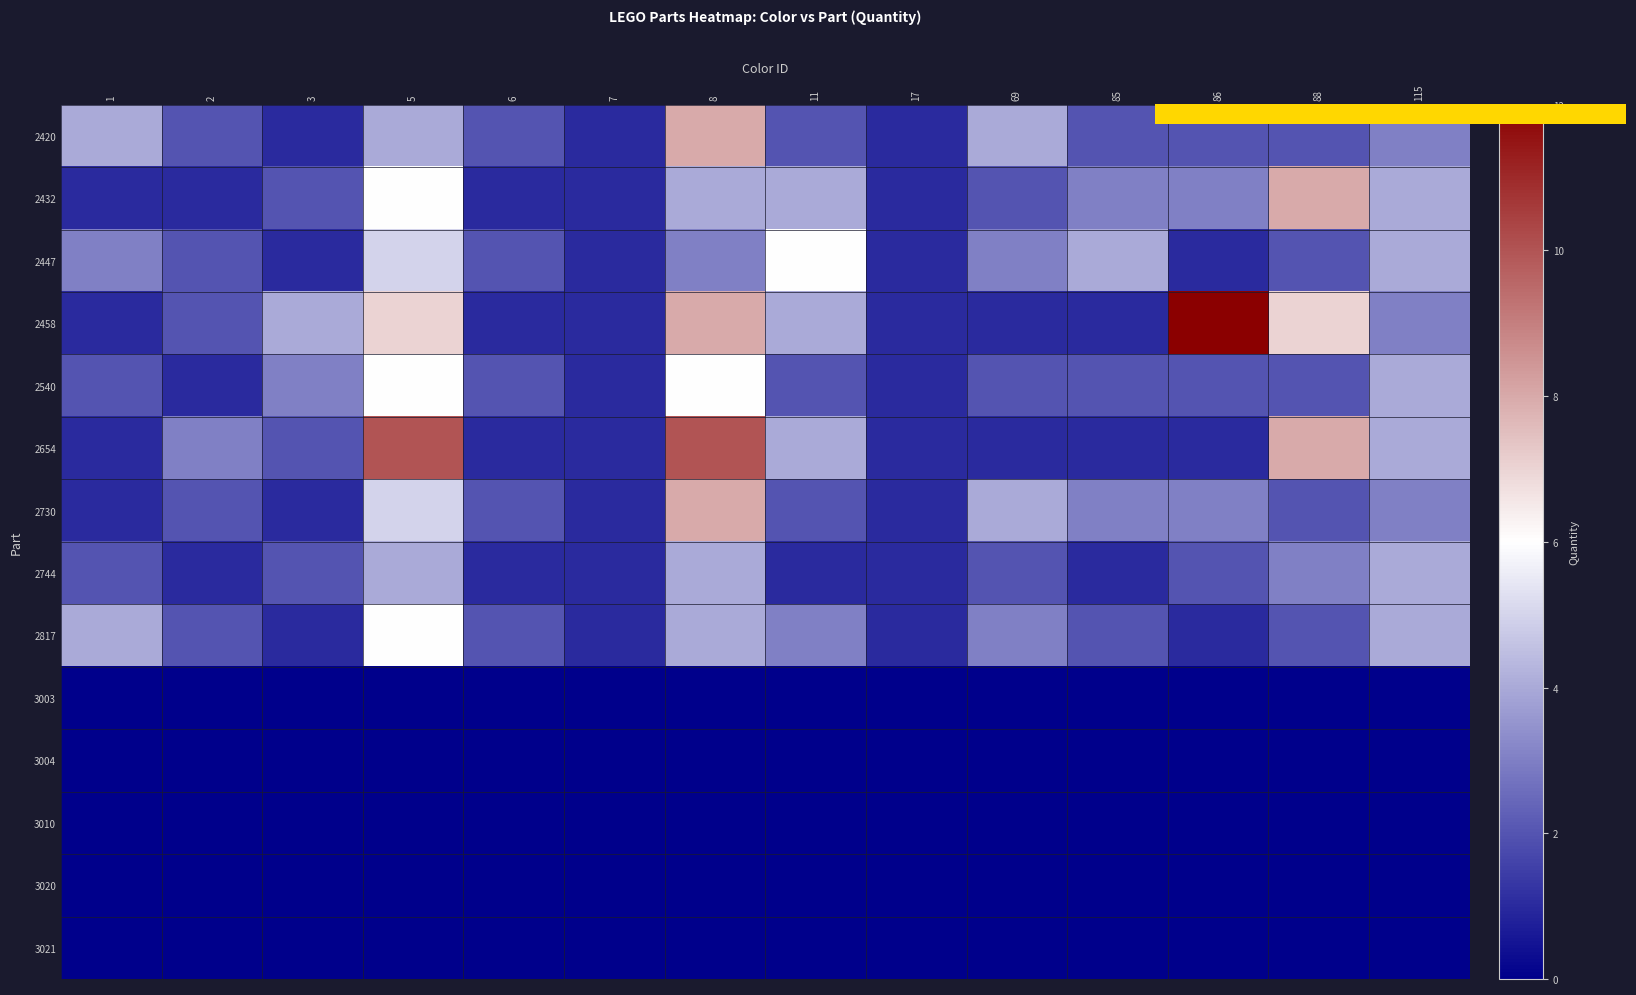

What is the greatest value displayed?

12